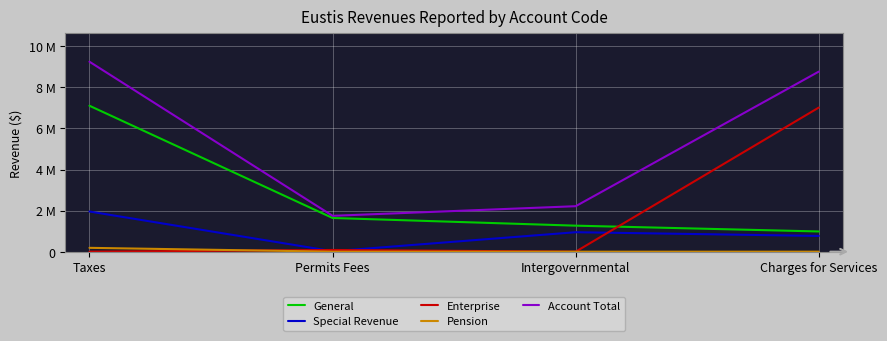

True or false: Pension and Account Total intersect in this chart.

False